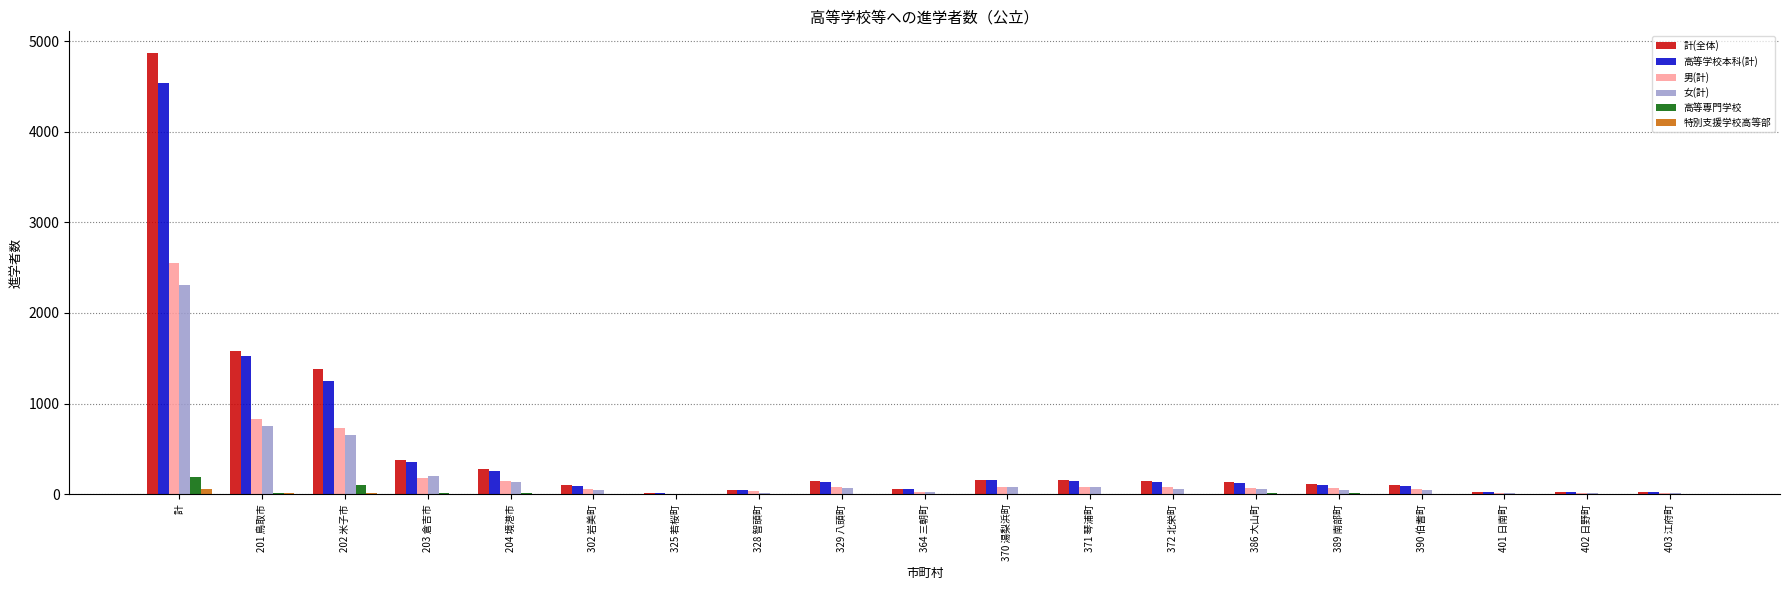

What are all the series names shown in the legend?

計(全体), 高等学校本科(計), 男(計), 女(計), 高等専門学校, 特別支援学校高等部